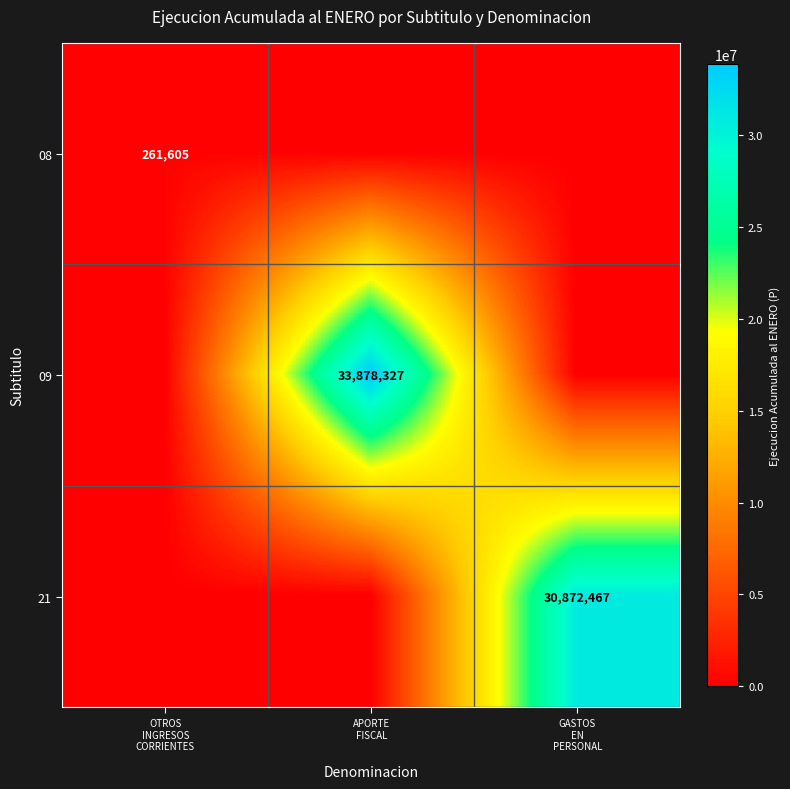

Is it true that 09 equals 33878327 at APORTE FISCAL?

True